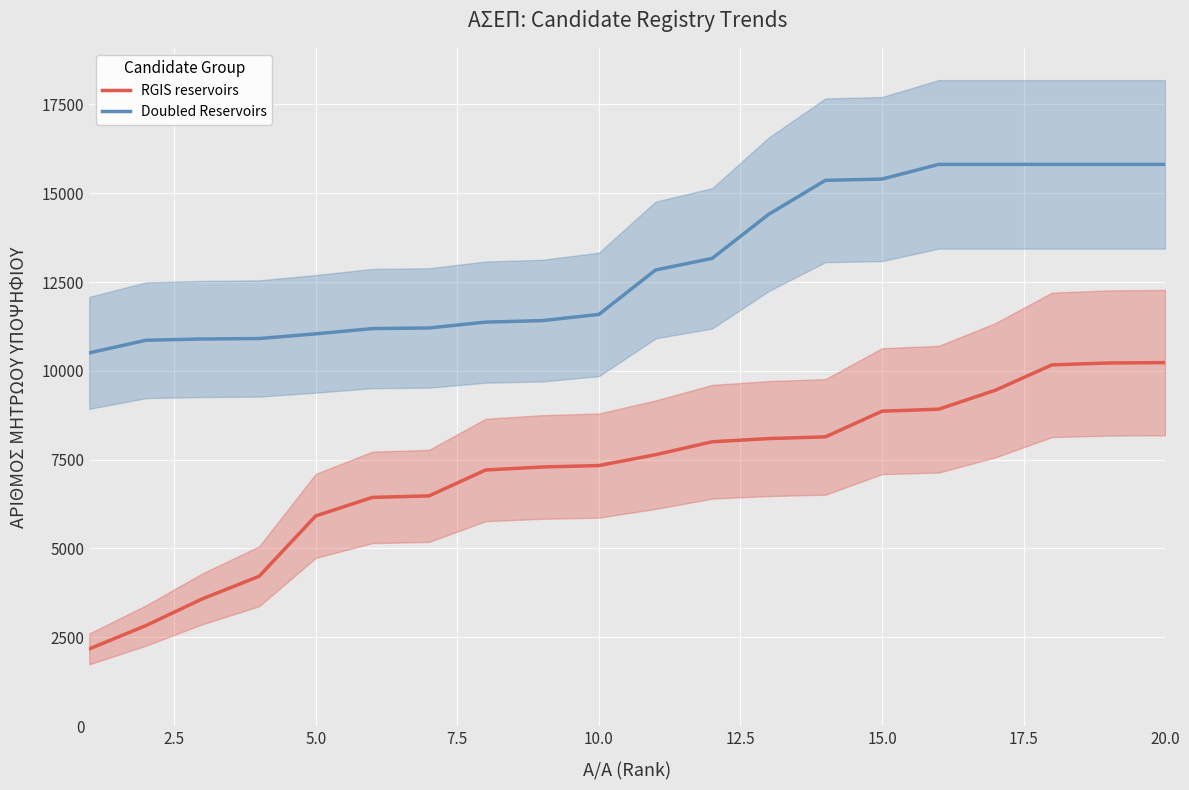

What is the value of the RGIS reservoirs point at the 14th from the left?

8142